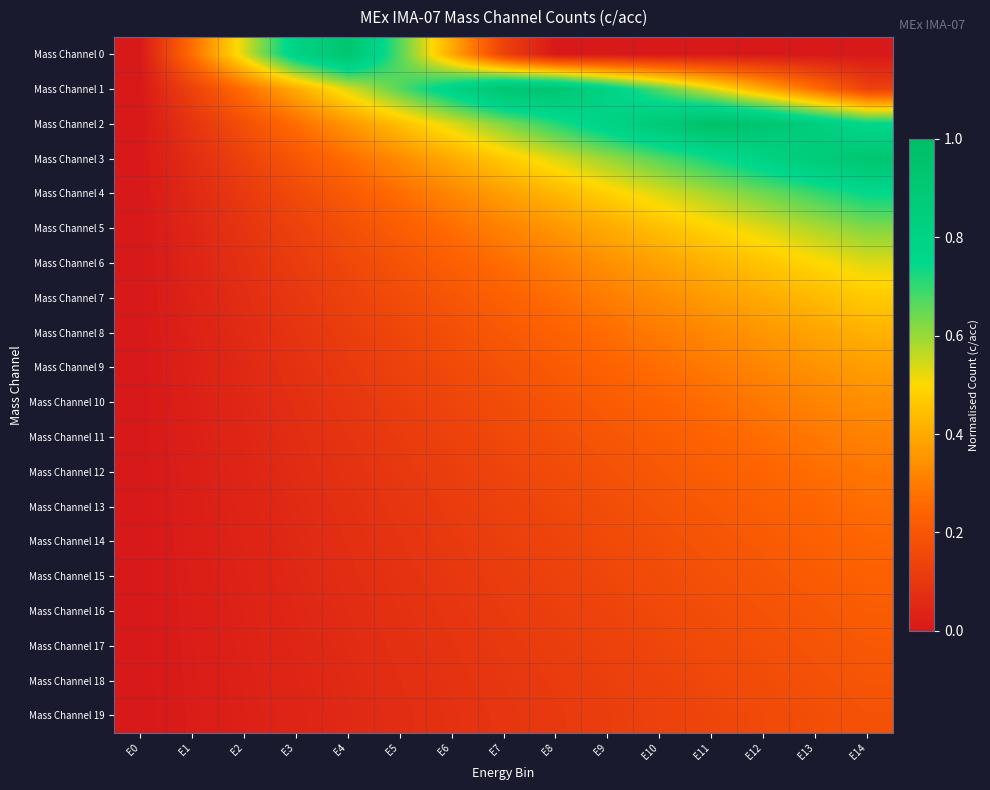

Which series has the widest spread of values?

Mass Channel 2